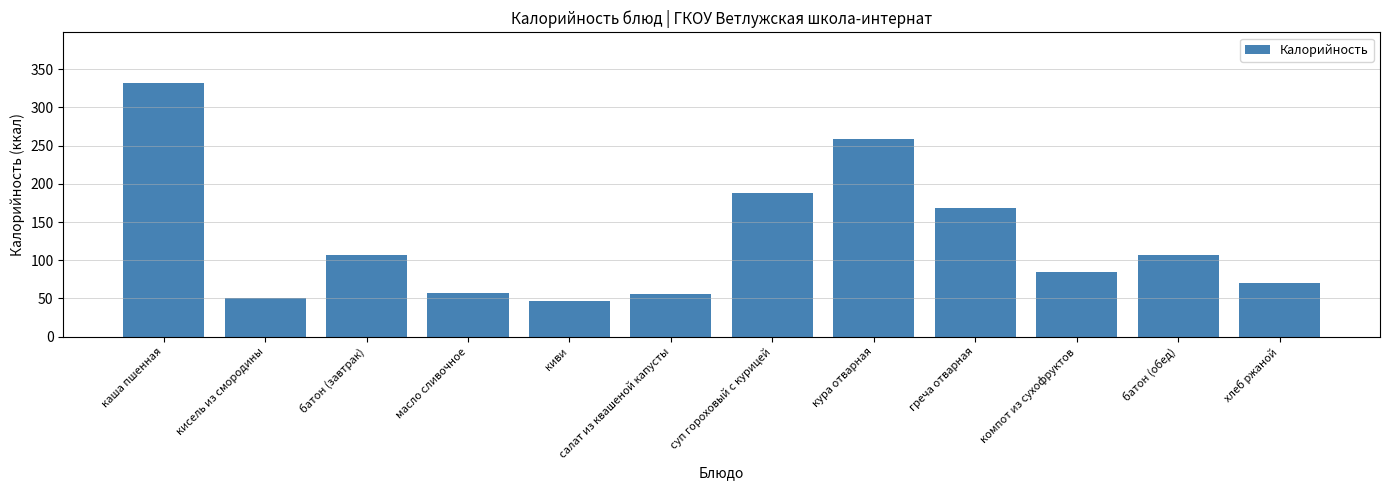

What is the difference between the values at кура отварная and каша пшенная?

73